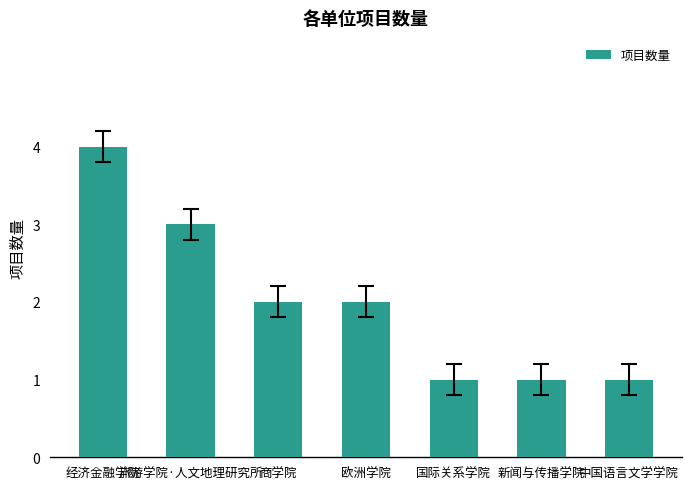

How many series are shown in this chart?

1